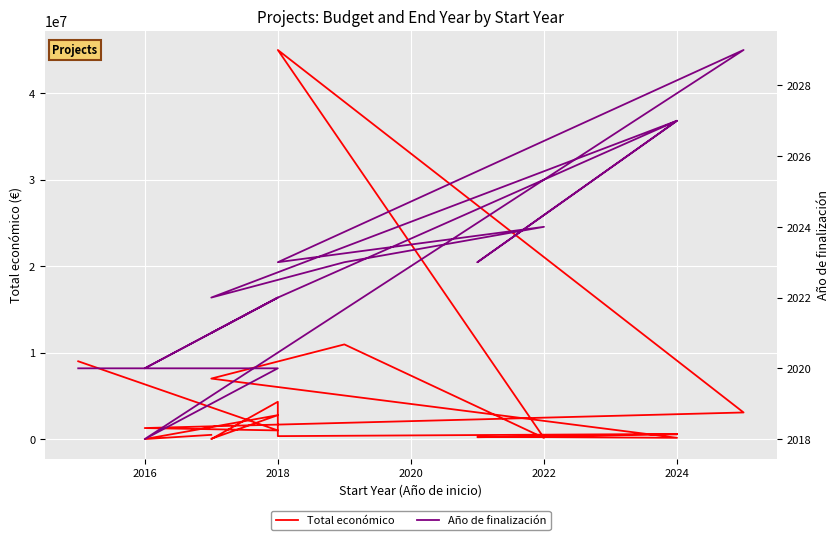

True or false: Total económico and Año de finalización cross at least once.

False